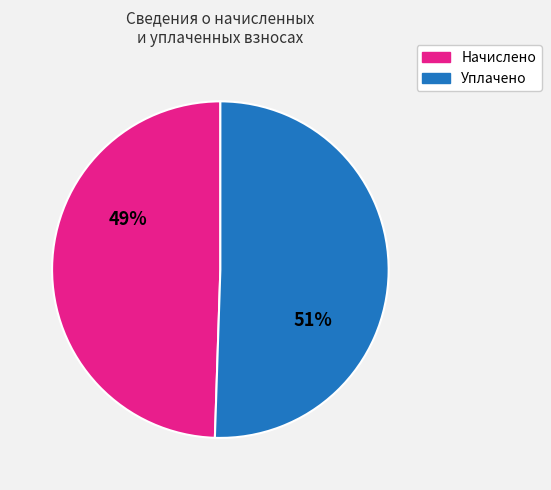

Does any single category account for the majority?

Yes